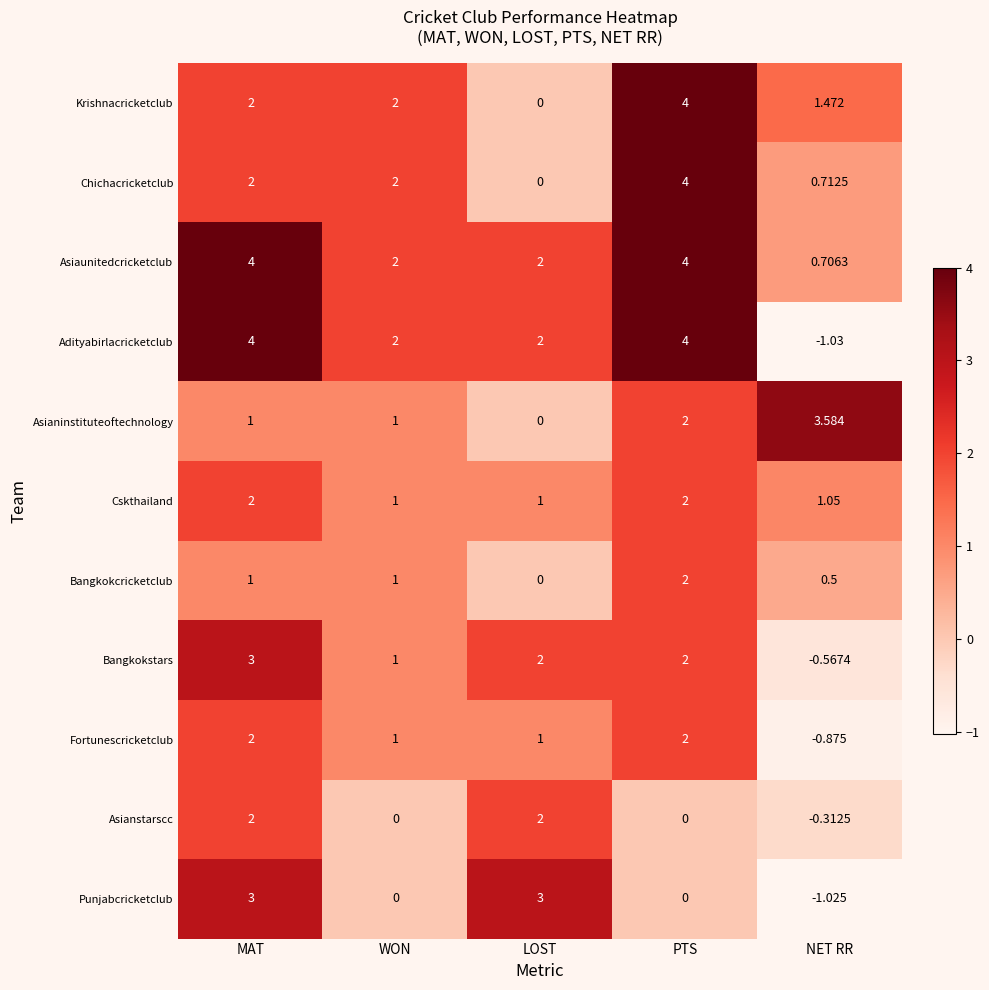

Where does the Bangkokstars series first go above 2?

MAT